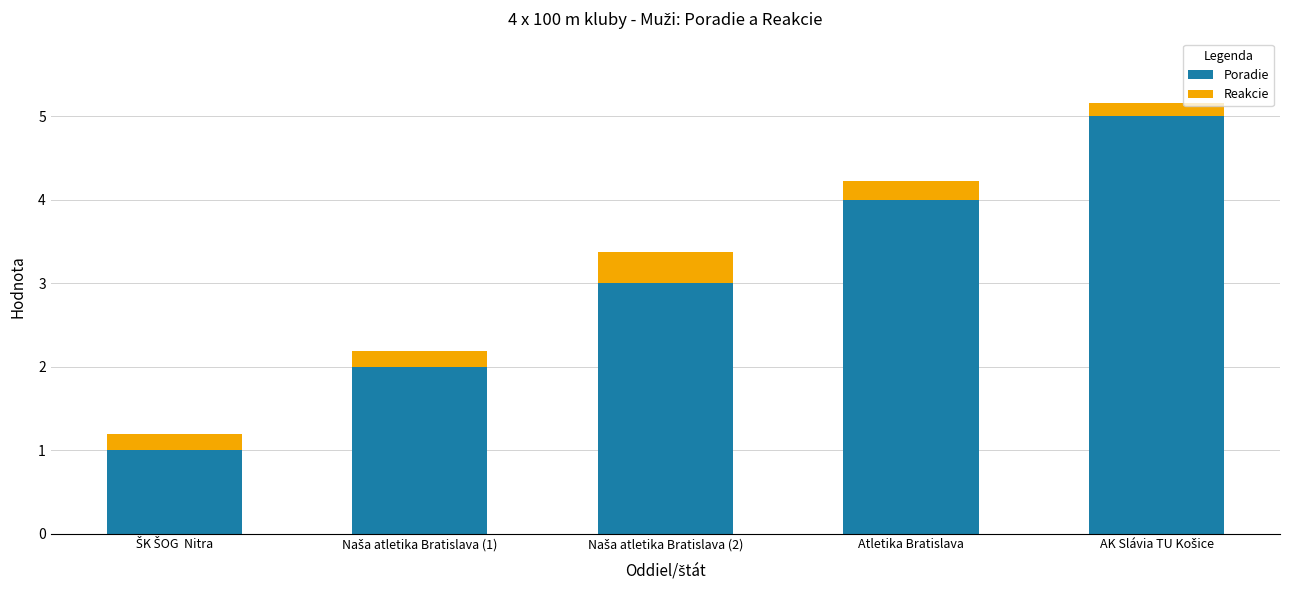

How many bars are there in total?

5